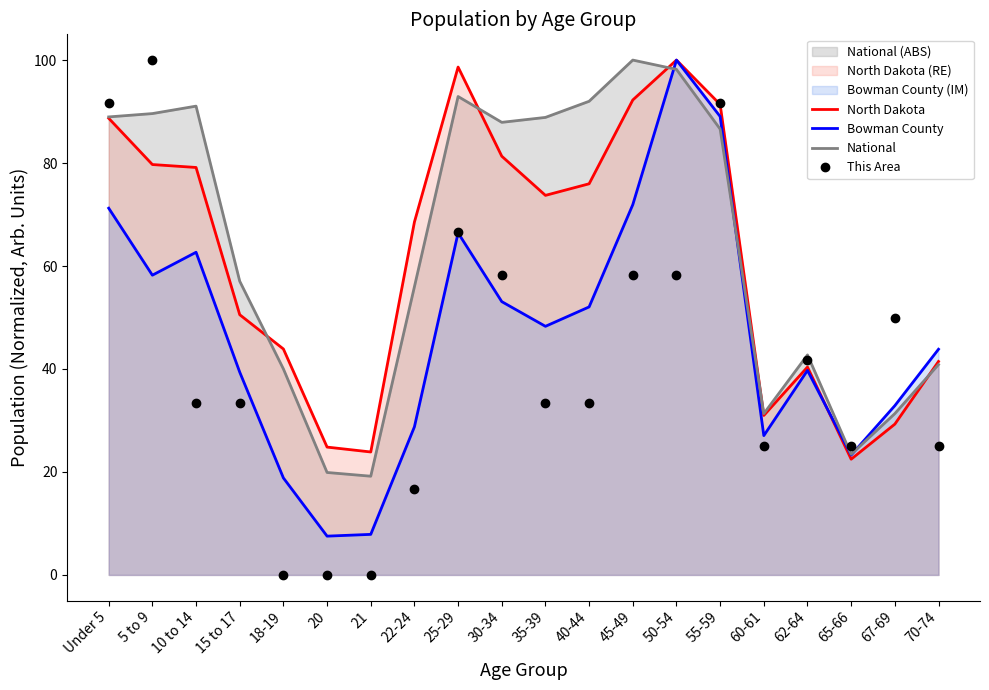

What is the maximum value shown in the chart?

100.0